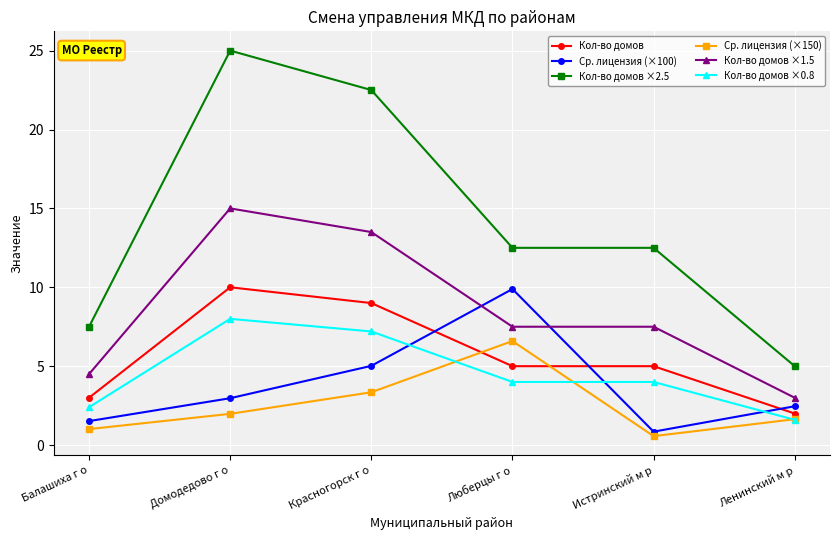

True or false: Кол-во домов ×0.8 has a value of 2.7 at Домодедово г о.

False